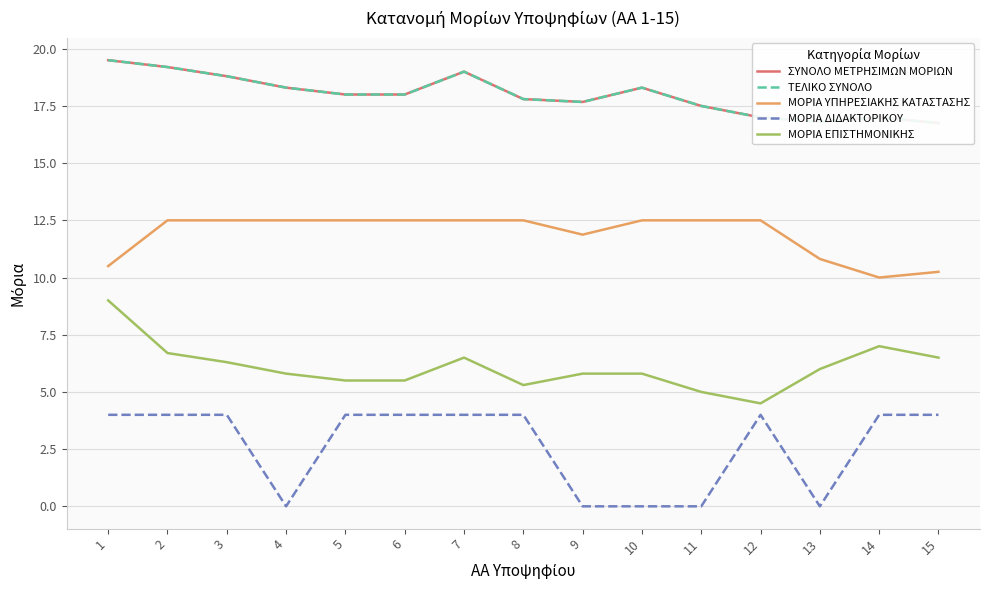

Reading left to right, what are all the values shown in this chart?

ΣΥΝΟΛΟ ΜΕΤΡΗΣΙΜΩΝ ΜΟΡΙΩΝ: 19.5	19.2	18.8	18.3	18.0	18.0	19.0	17.8	17.7	18.3	17.5	17.0	16.8	17.0	16.8
ΤΕΛΙΚΟ ΣΥΝΟΛΟ: 19.5	19.2	18.8	18.3	18.0	18.0	19.0	17.8	17.7	18.3	17.5	17.0	16.8	17.0	16.8
ΜΟΡΙΑ ΥΠΗΡΕΣΙΑΚΗΣ ΚΑΤΑΣΤΑΣΗΣ: 10.5	12.5	12.5	12.5	12.5	12.5	12.5	12.5	11.9	12.5	12.5	12.5	10.8	10.0	10.2
ΜΟΡΙΑ ΔΙΔΑΚΤΟΡΙΚΟΥ: 4.0	4.0	4.0	0.0	4.0	4.0	4.0	4.0	0.0	0.0	0.0	4.0	0.0	4.0	4.0
ΜΟΡΙΑ ΕΠΙΣΤΗΜΟΝΙΚΗΣ: 9.0	6.7	6.3	5.8	5.5	5.5	6.5	5.3	5.8	5.8	5.0	4.5	6.0	7.0	6.5